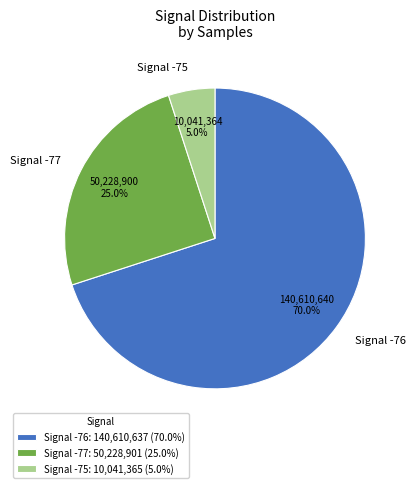

Combined, what portion of the pie is Signal -75 and Signal -77?

30.0%